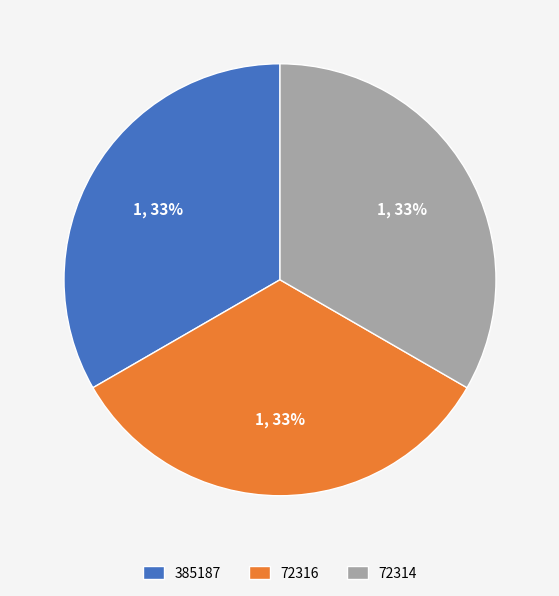

Combined, do 72316 and 72314 account for over 50%?

Yes